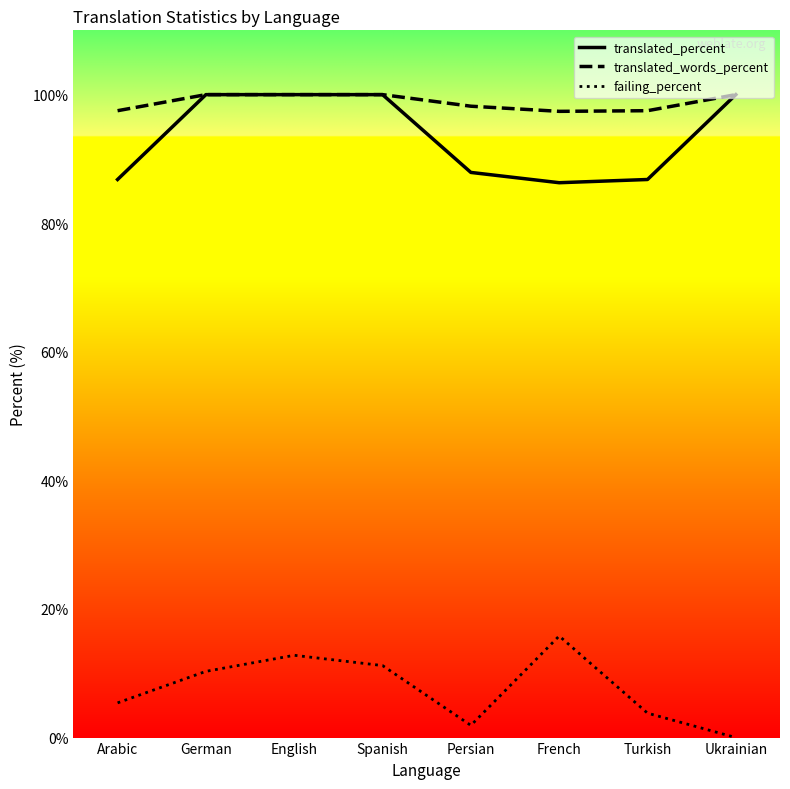

At Turkish, list the series in order from largest to smallest.

translated_words_percent, translated_percent, failing_percent